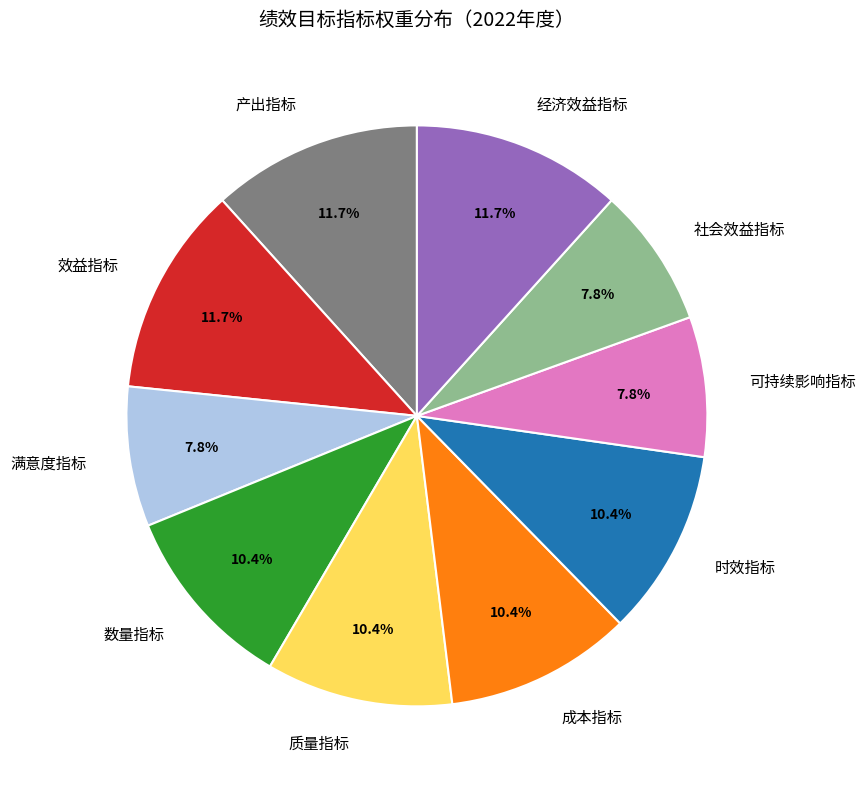

Is it true that 经济效益指标 is 12% of the pie?

True